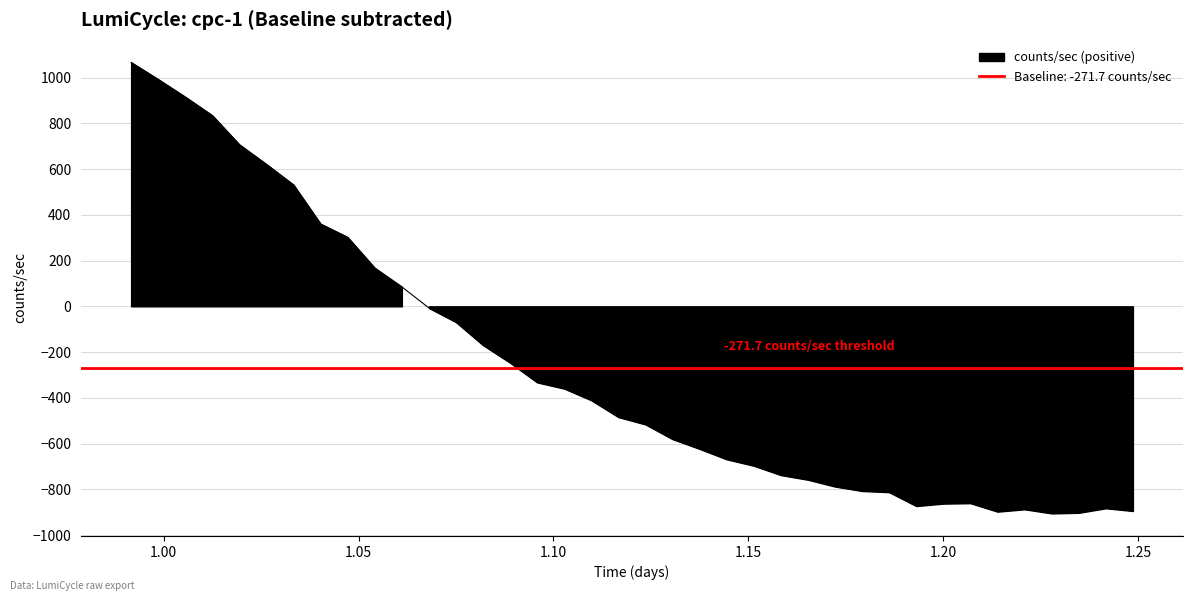

Reading left to right, extract all data points from this chart.

1066.7	992.6	915.5	834.6	707.2	620.9	531.1	360.3	301.9	167.6	85.1	-7.2	-68.9	-169.7	-246.7	-332.7	-360.0	-410.8	-484.5	-516.5	-580.9	-623.5	-669.1	-697.1	-738.0	-758.4	-788.2	-807.4	-812.8	-873.3	-862.7	-860.8	-897.8	-887.5	-905.6	-902.9	-883.0	-895.0